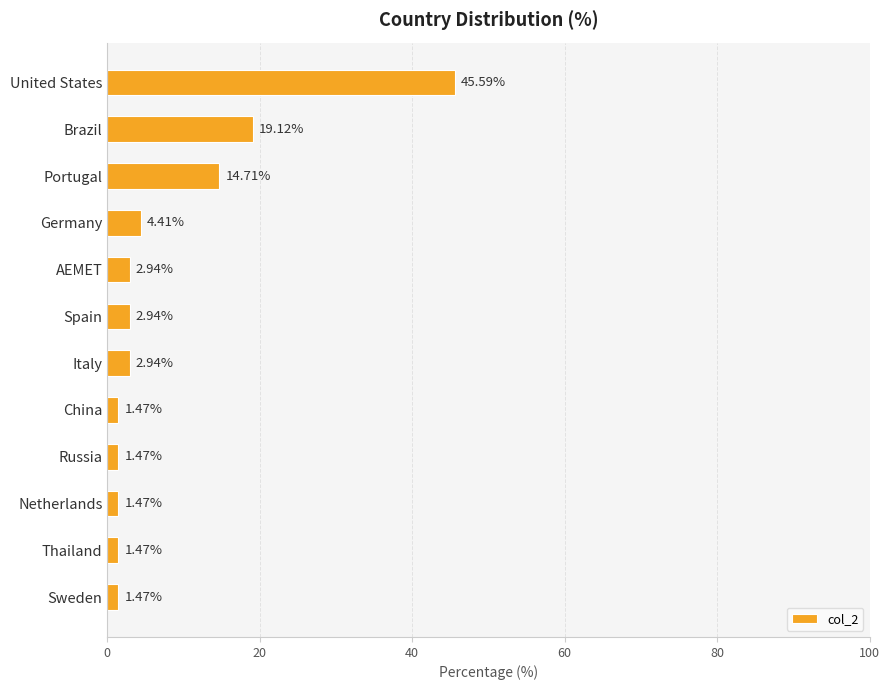

What is the label of the 2nd bar from the bottom?

Thailand